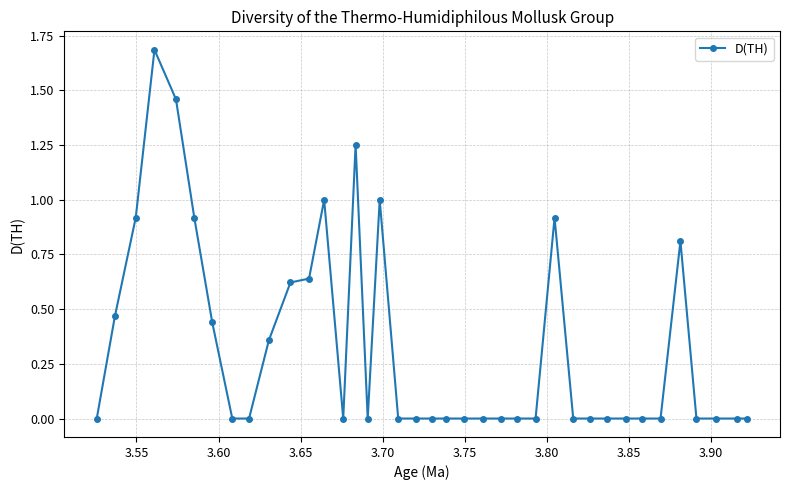

How many lines are shown in the chart?

1